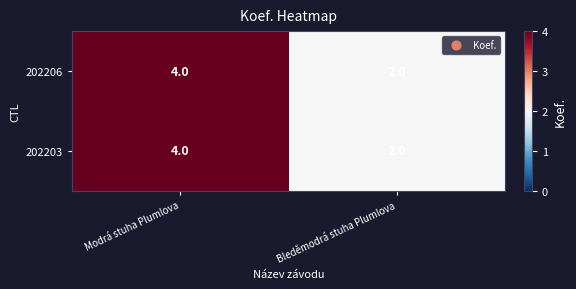

Which category has the highest value across all series?

Modrá stuha Plumlova